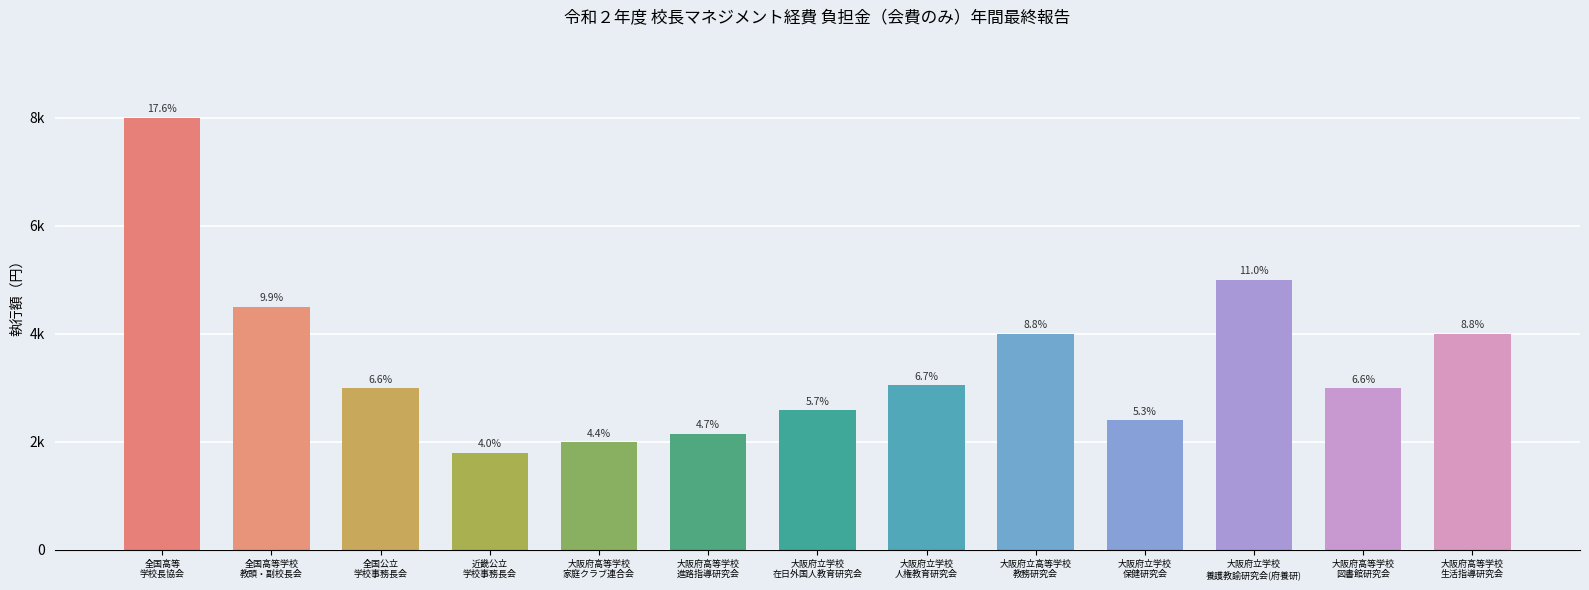

Rank the categories by value from highest to lowest.

全国高等
学校長協会, 大阪府立学校
養護教諭研究会(府養研), 全国高等学校
教頭・副校長会, 大阪府立高等学校
教務研究会, 大阪府高等学校
生活指導研究会, 大阪府立学校
人権教育研究会, 全国公立
学校事務長会, 大阪府高等学校
図書館研究会, 大阪府立学校
在日外国人教育研究会, 大阪府立学校
保健研究会, 大阪府高等学校
進路指導研究会, 大阪府高等学校
家庭クラブ連合会, 近畿公立
学校事務長会